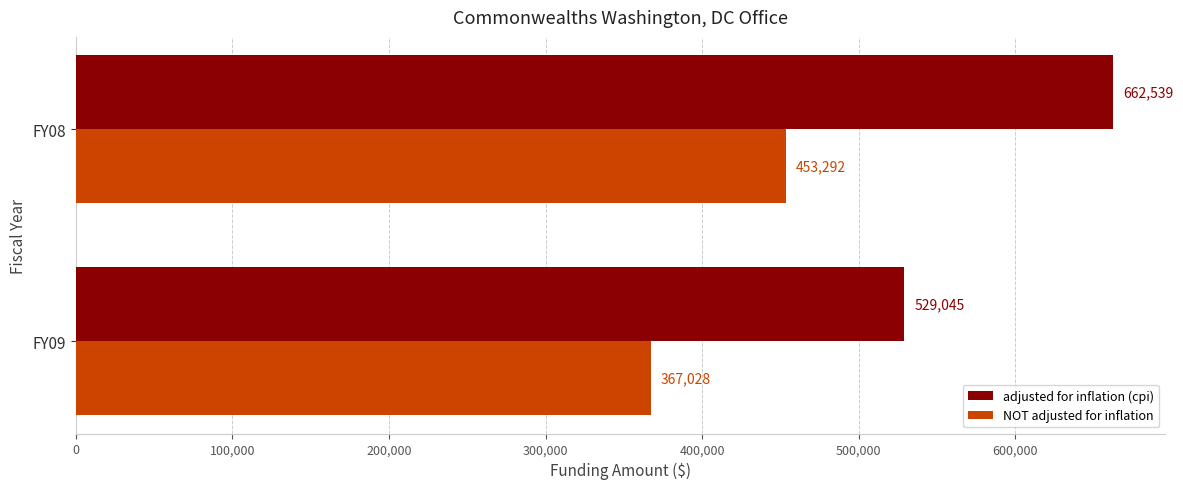

True or false: NOT adjusted for inflation has a value of 601873 at FY09.

False